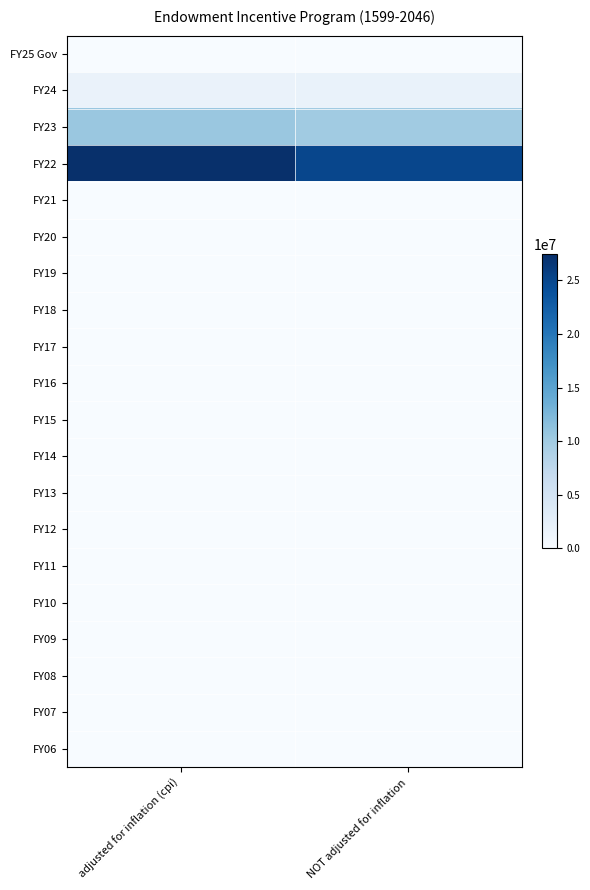

Reading left to right, extract all data points from this chart.

FY25 Gov: adjusted for inflation (cpi)=0	NOT adjusted for inflation=0
FY24: adjusted for inflation (cpi)=1813122	NOT adjusted for inflation=1829150
FY23: adjusted for inflation (cpi)=10531897	NOT adjusted for inflation=10000000
FY22: adjusted for inflation (cpi)=27428985	NOT adjusted for inflation=25000000
FY21: adjusted for inflation (cpi)=0	NOT adjusted for inflation=0
FY20: adjusted for inflation (cpi)=0	NOT adjusted for inflation=0
FY19: adjusted for inflation (cpi)=0	NOT adjusted for inflation=0
FY18: adjusted for inflation (cpi)=0	NOT adjusted for inflation=0
FY17: adjusted for inflation (cpi)=0	NOT adjusted for inflation=0
FY16: adjusted for inflation (cpi)=0	NOT adjusted for inflation=0
FY15: adjusted for inflation (cpi)=0	NOT adjusted for inflation=0
FY14: adjusted for inflation (cpi)=0	NOT adjusted for inflation=0
FY13: adjusted for inflation (cpi)=0	NOT adjusted for inflation=0
FY12: adjusted for inflation (cpi)=0	NOT adjusted for inflation=0
FY11: adjusted for inflation (cpi)=0	NOT adjusted for inflation=0
FY10: adjusted for inflation (cpi)=0	NOT adjusted for inflation=0
FY09: adjusted for inflation (cpi)=0	NOT adjusted for inflation=0
FY08: adjusted for inflation (cpi)=0	NOT adjusted for inflation=0
FY07: adjusted for inflation (cpi)=0	NOT adjusted for inflation=0
FY06: adjusted for inflation (cpi)=0	NOT adjusted for inflation=0